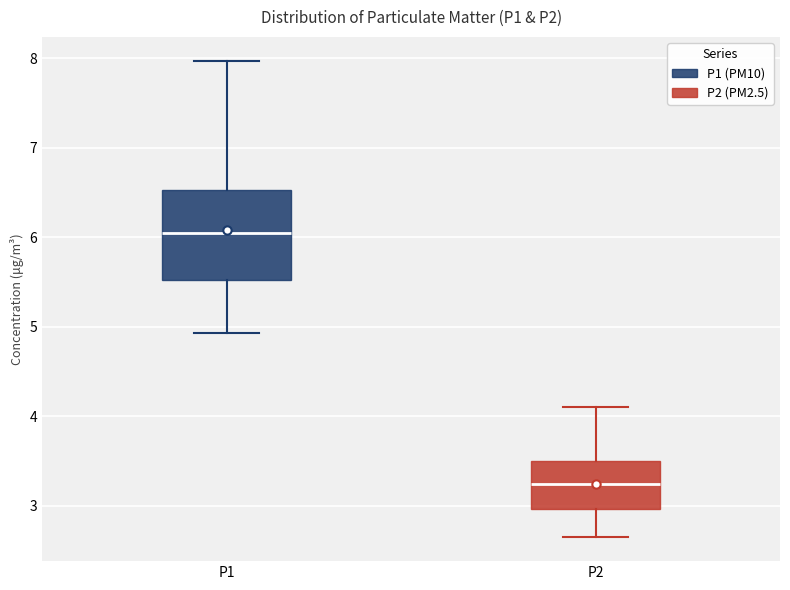

Which box has the lowest median line?

P2